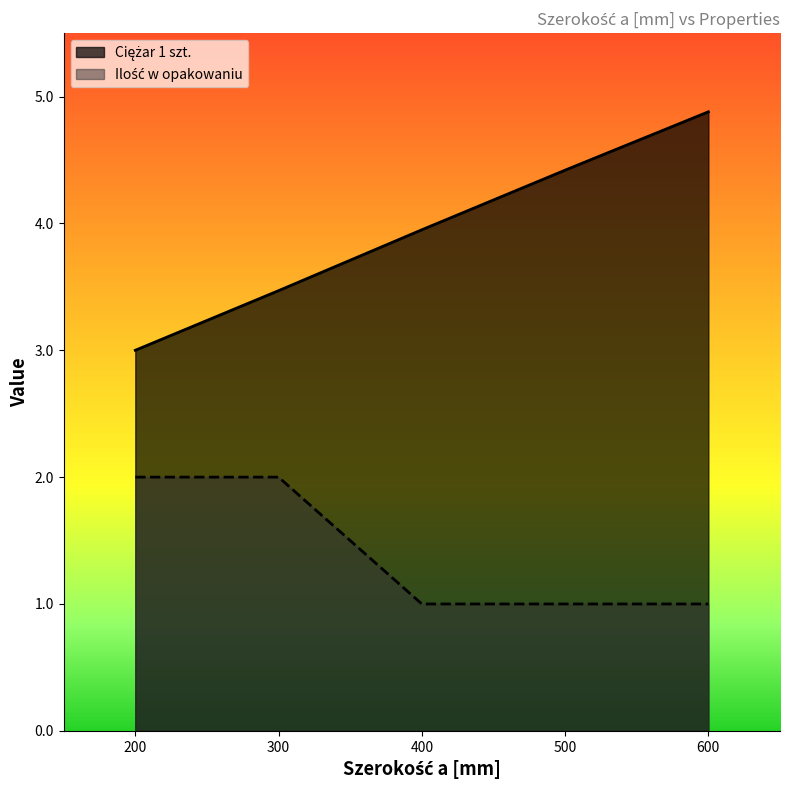

What is the approximate value of Ciężar 1 szt. at 500?

4.4